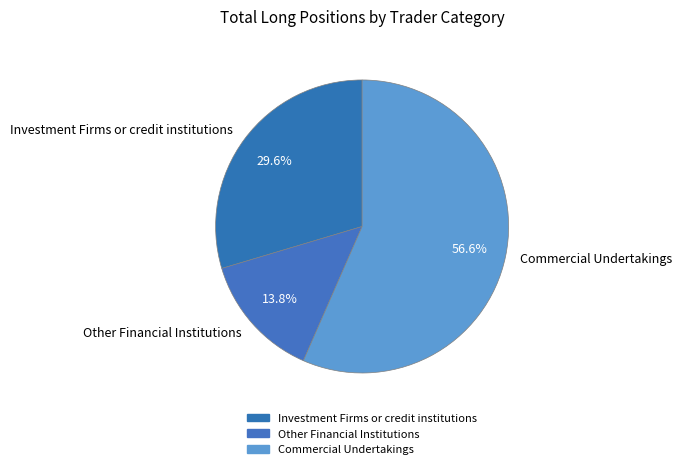

Which slice represents more than half of the pie?

Commercial Undertakings